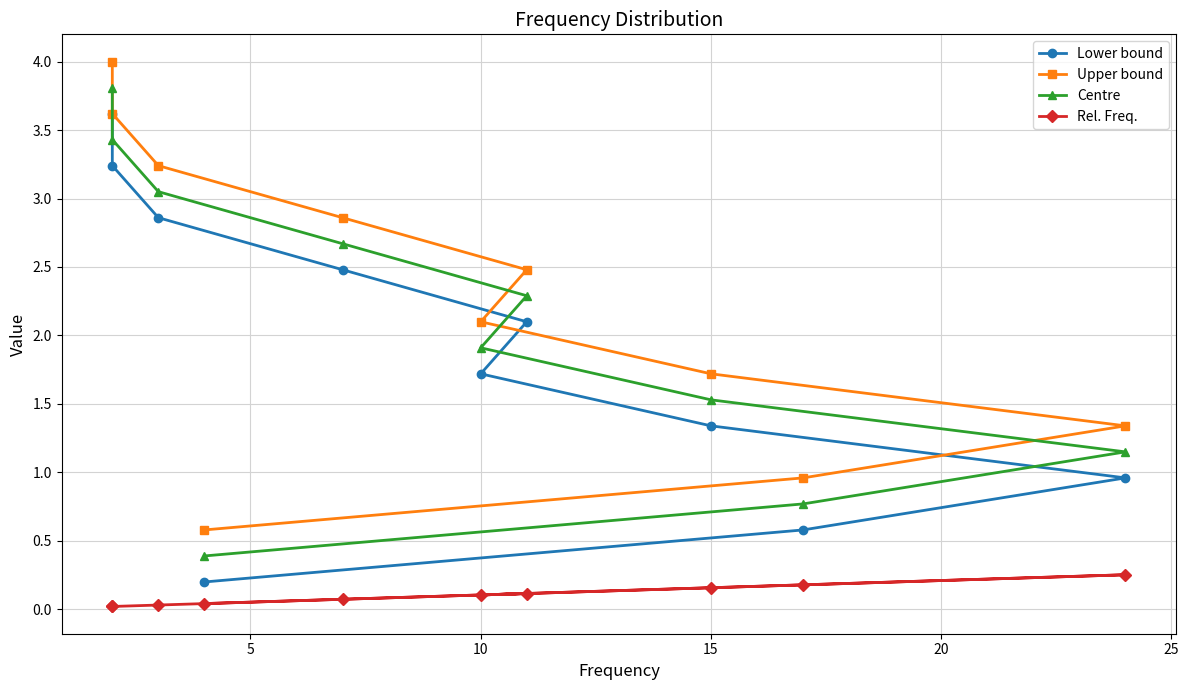

What is the minimum value for Centre?

0.4